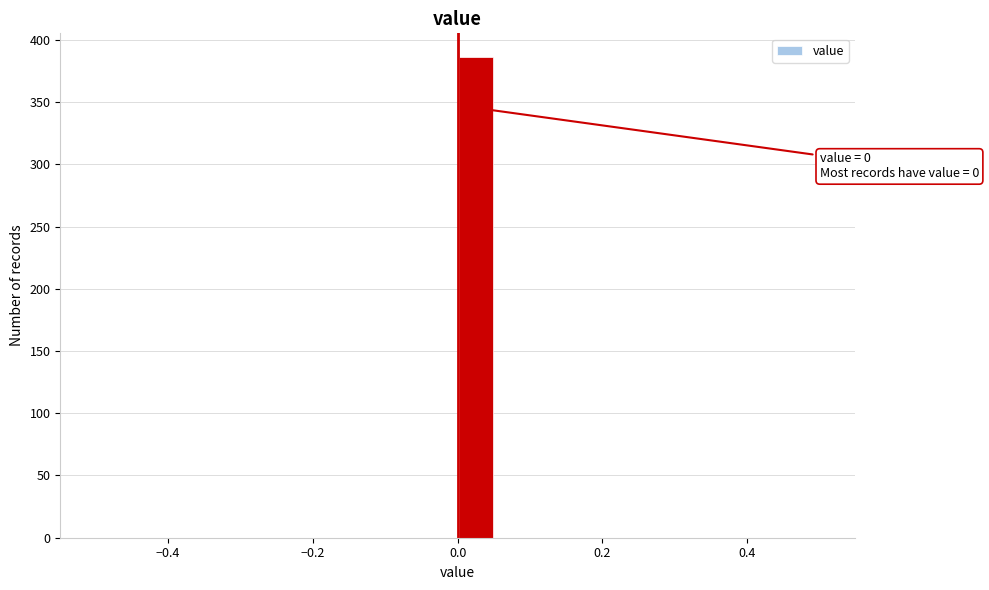

Read against the x-axis, roughly where is the centre of the tallest bar?

0.02